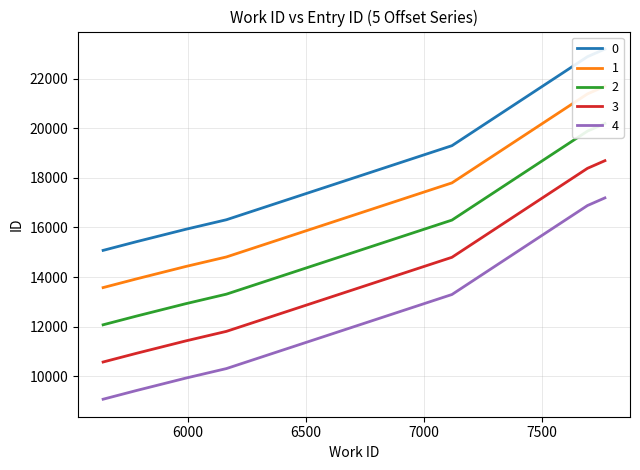

True or false: 4 and 3 intersect in this chart.

False